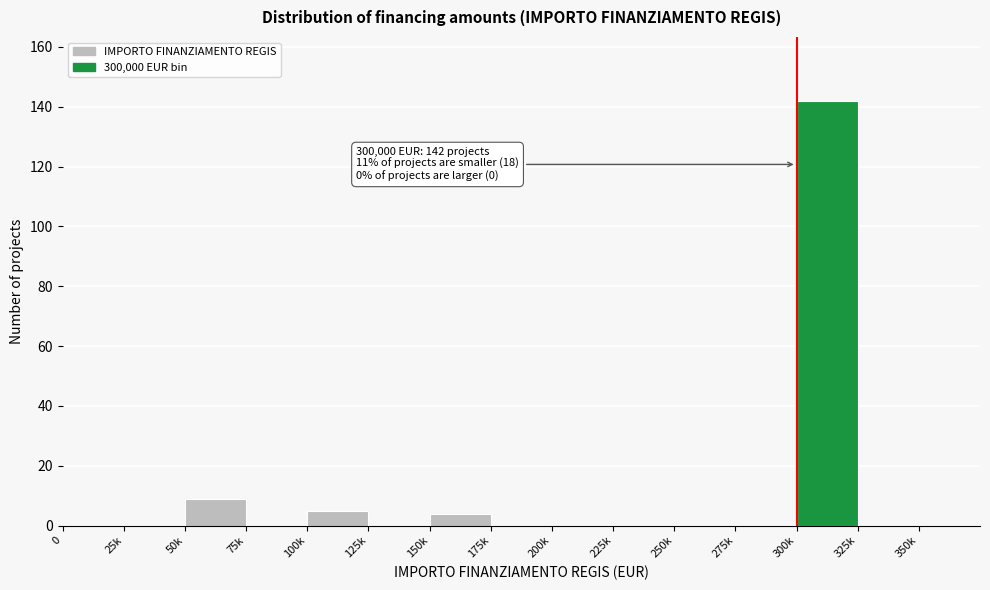

Reading right to left, what are all the values shown in this chart?

325k=0	300k=142	275k=0	250k=0	225k=0	200k=0	175k=0	150k=4	125k=0	100k=5	75k=0	50k=9	25k=0	0=0